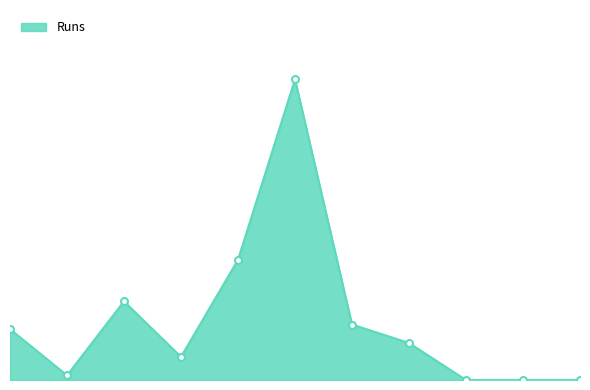

How many lines are shown in the chart?

1